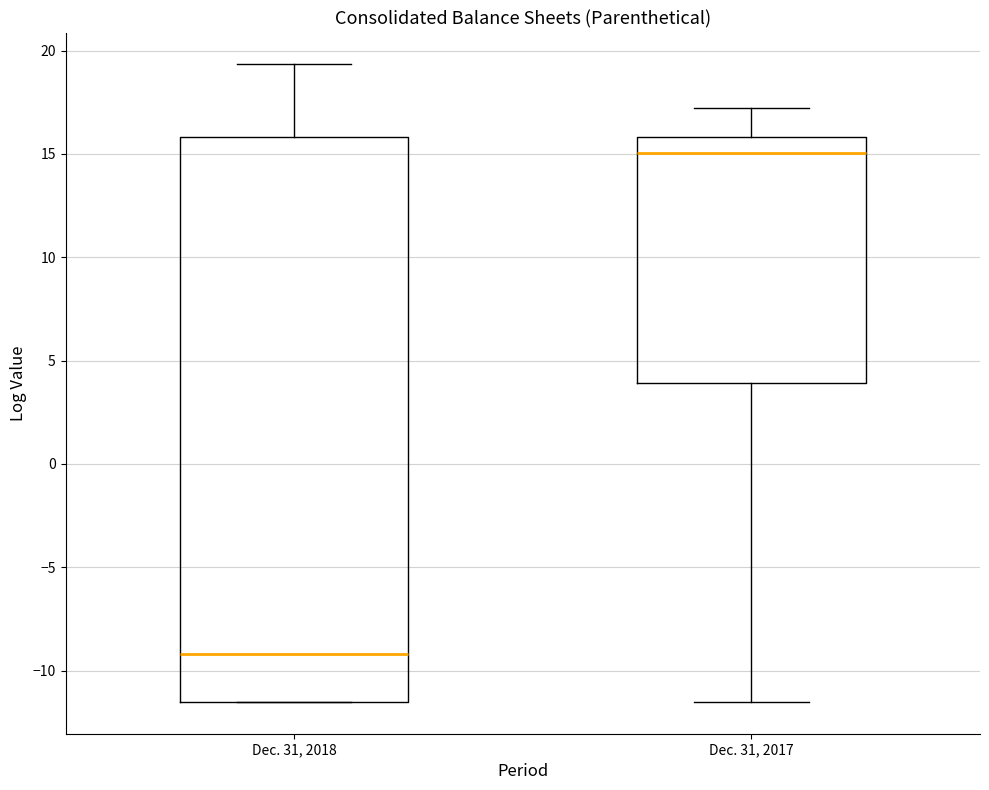

Where does the upper whisker of the box for Dec. 31, 2017 end on the y-axis? The values are not printed on the chart, so give them approximately, as read against the axis.

17.0